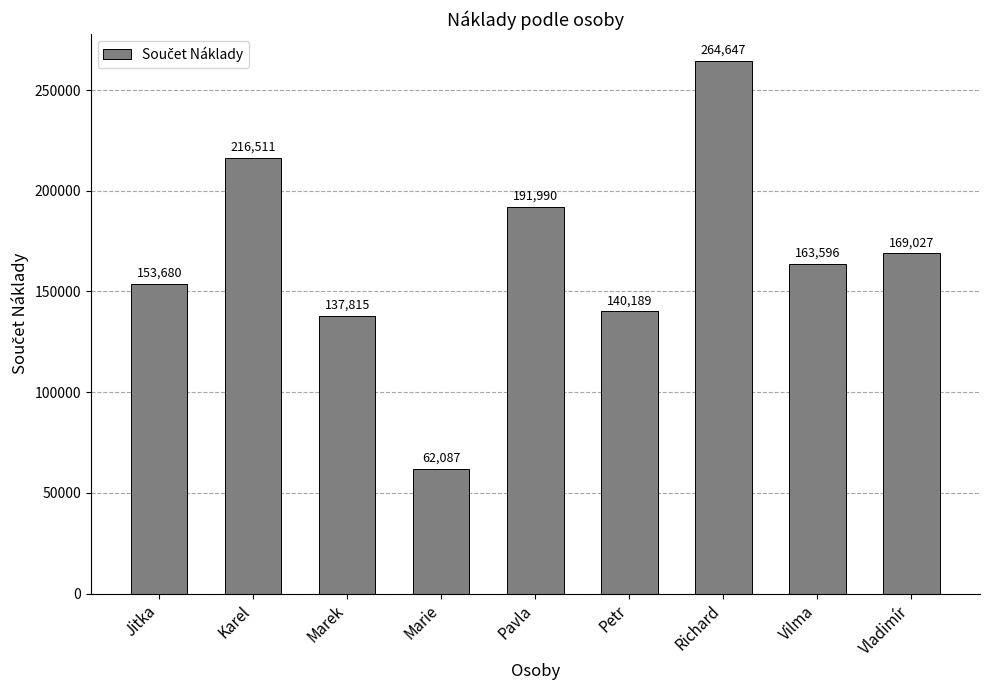

Which label corresponds to the largest value in the chart?

Richard